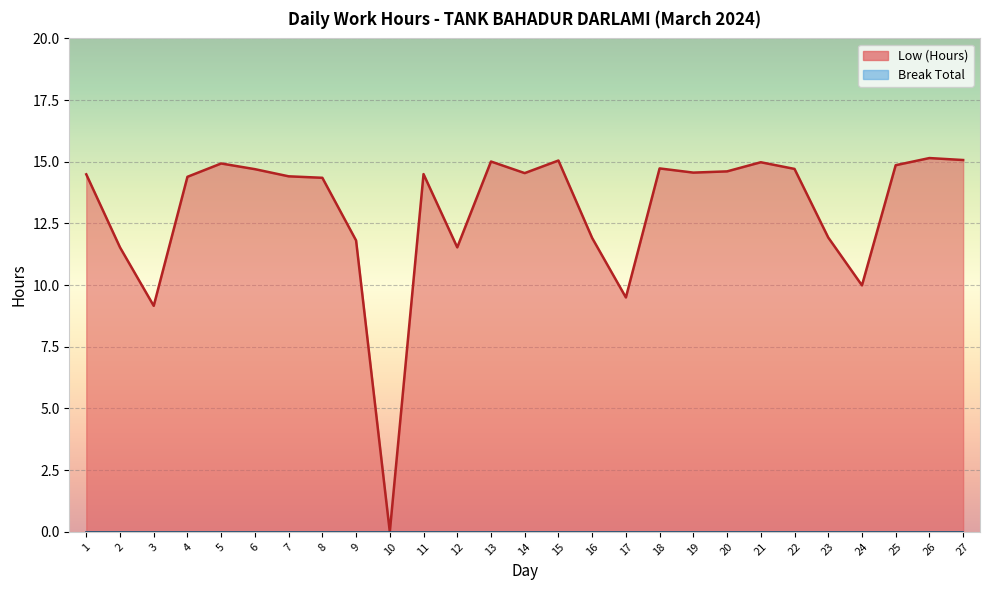

The value at 18 is 8.1. True or false?

False